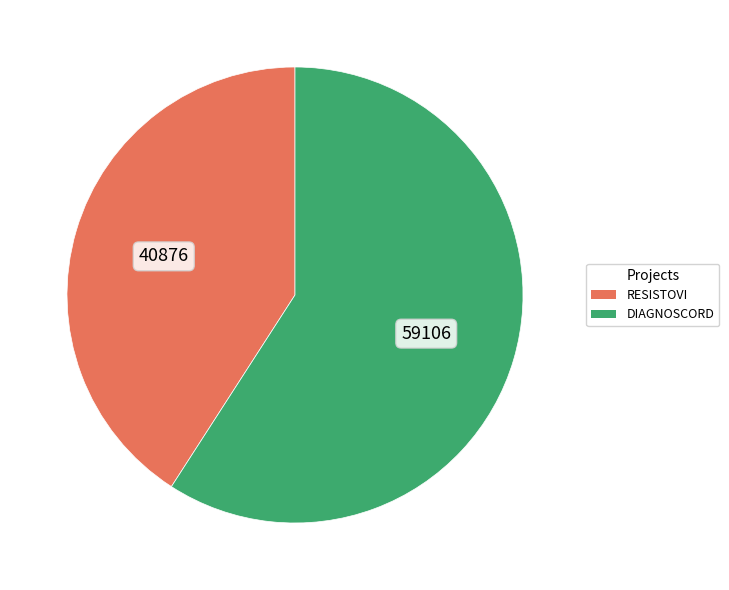

Is it true that RESISTOVI is 33% of the pie?

False